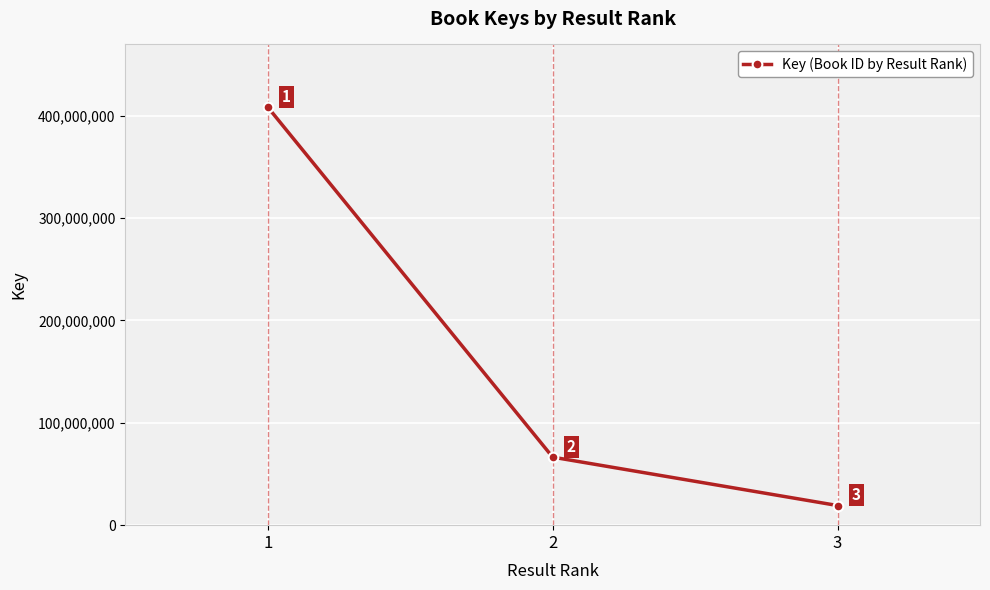

True or false: the data shows 66469776 at 2.

True